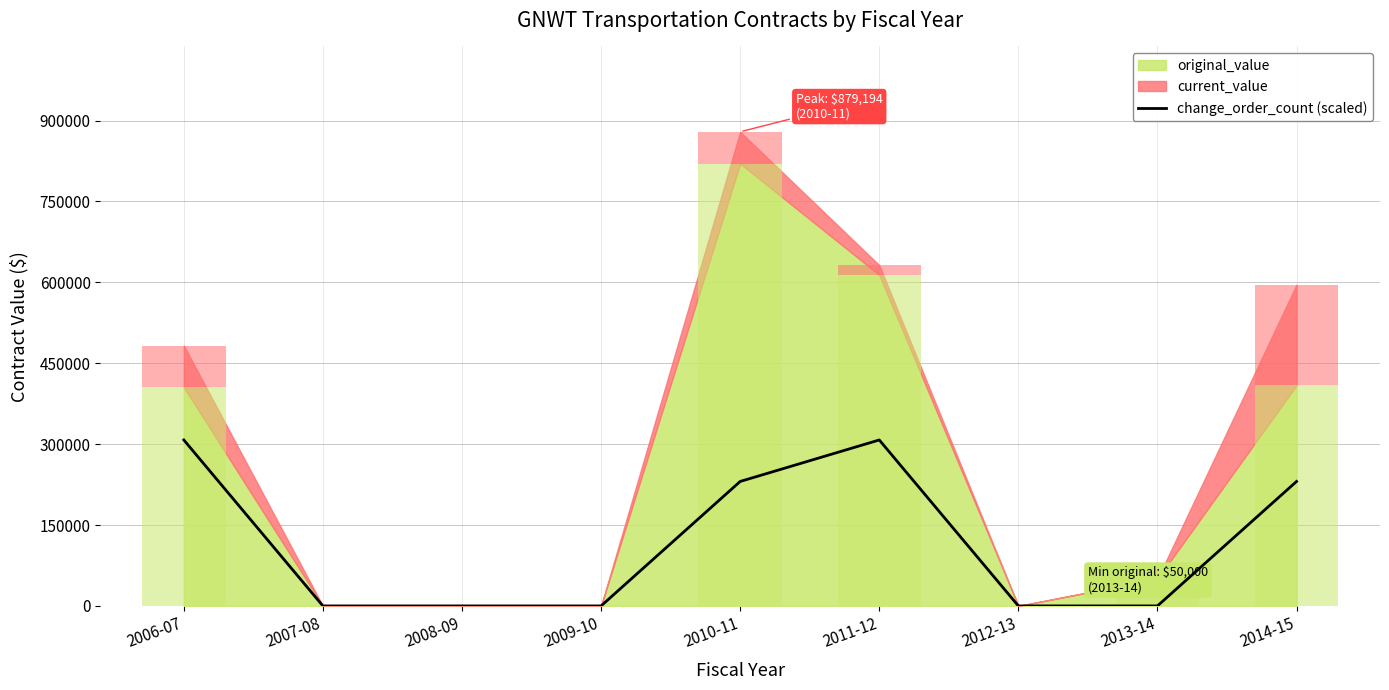

Reading left to right, list all the values displayed in this chart.

2006-07=307717.7	2007-08=0.0	2008-09=0.0	2009-10=0.0	2010-11=230788.3	2011-12=307717.7	2012-13=0.0	2013-14=0.0	2014-15=230788.3